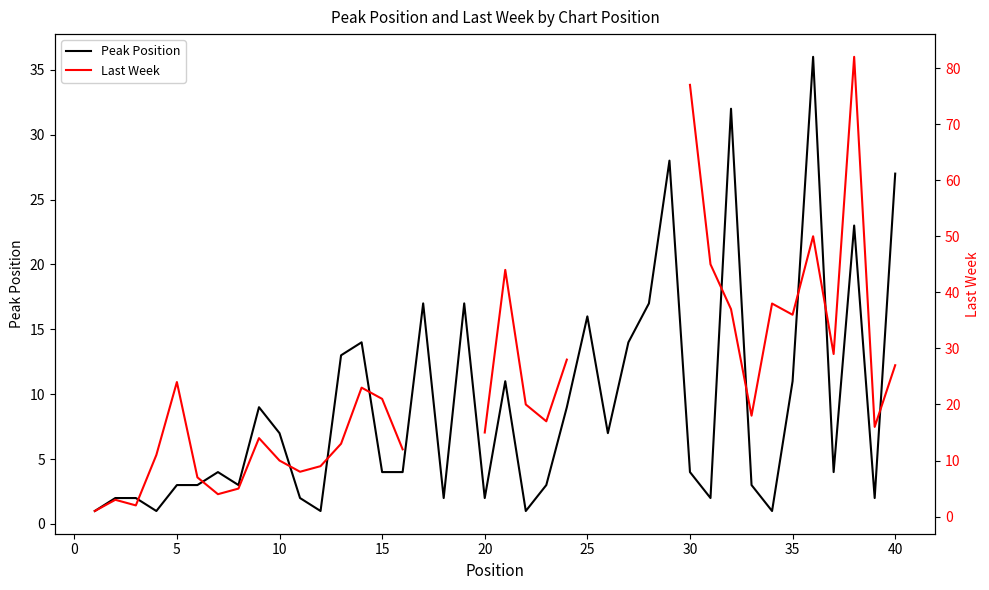

True or false: Peak Position has a value of 0.8 at 20.

False